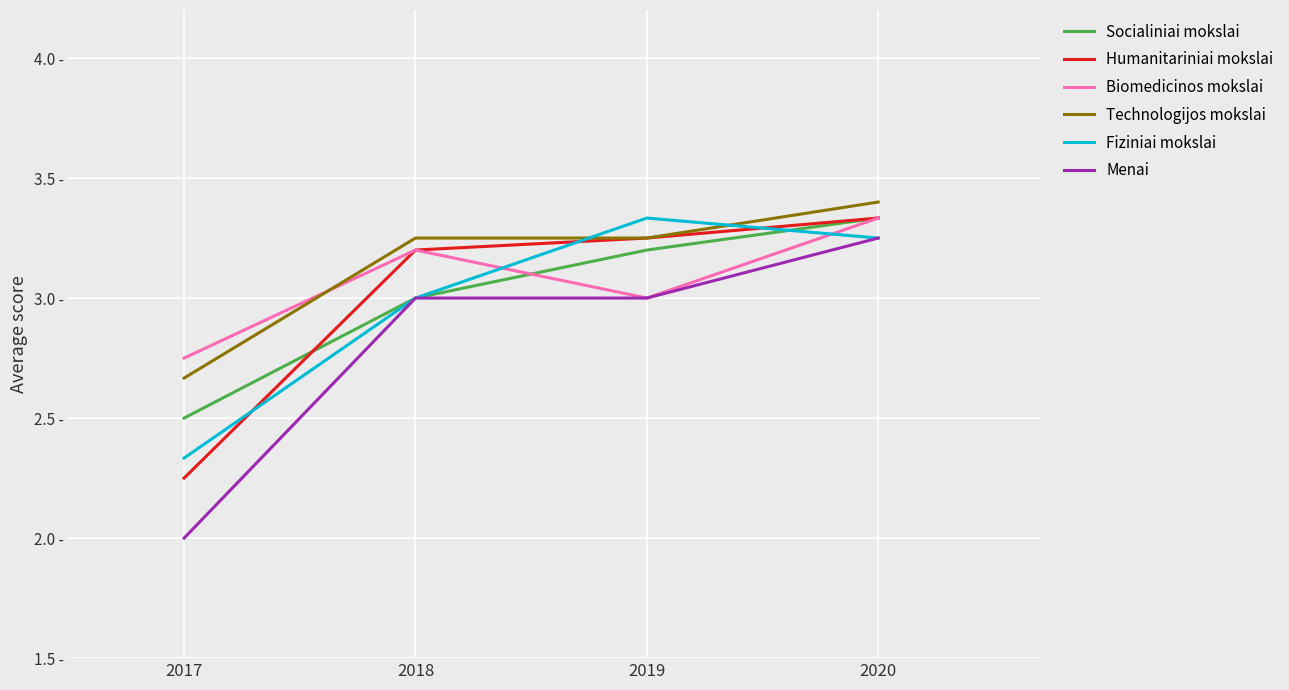

The value of Socialiniai mokslai at 2020 is 5.7. True or false?

False